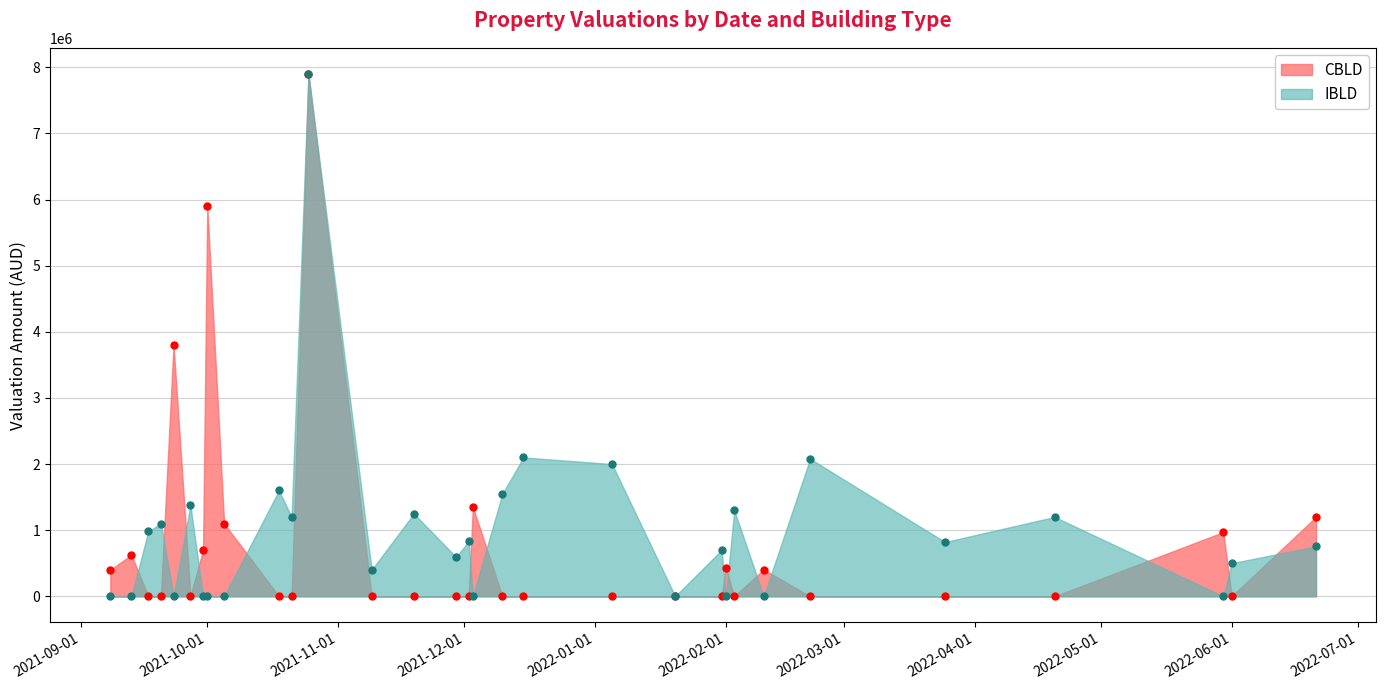

Is it true that IBLD equals 0.0 at 2021-09-23?

True